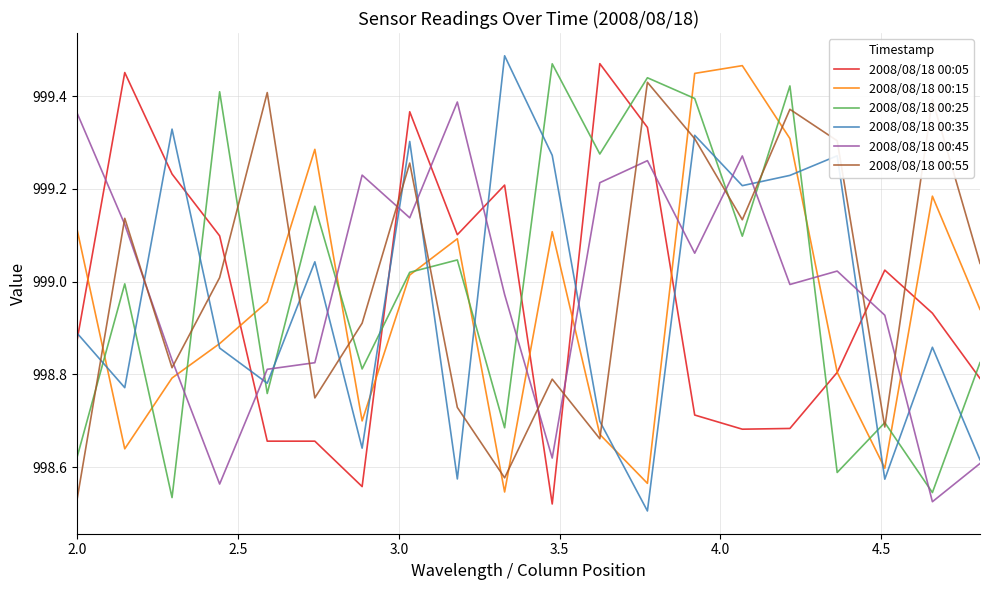

How many intersections are there between 2008/08/18 00:35 and 2008/08/18 00:25?

15